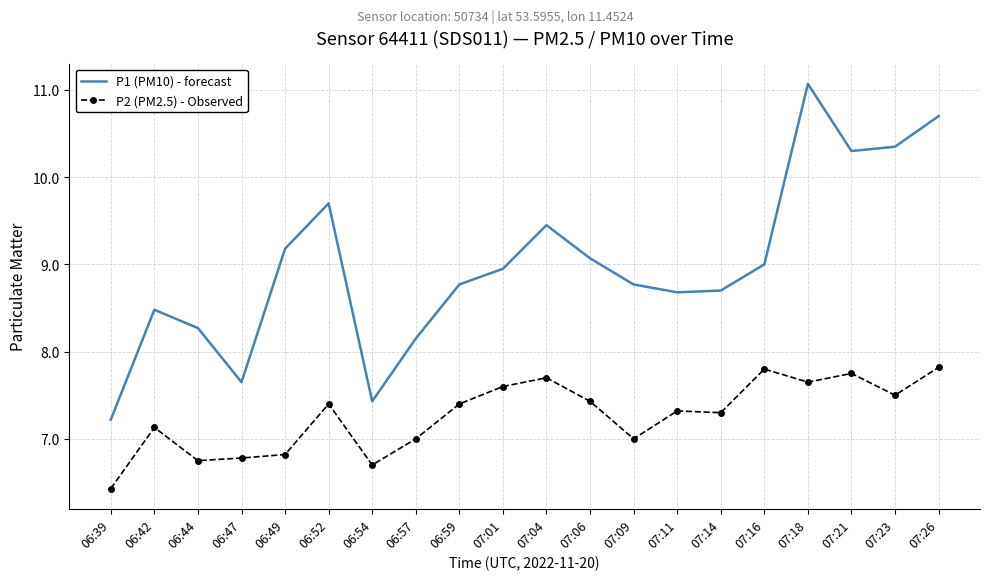

List the series in order of their overall mean, highest first.

P1 (PM10) - forecast, P2 (PM2.5) - Observed